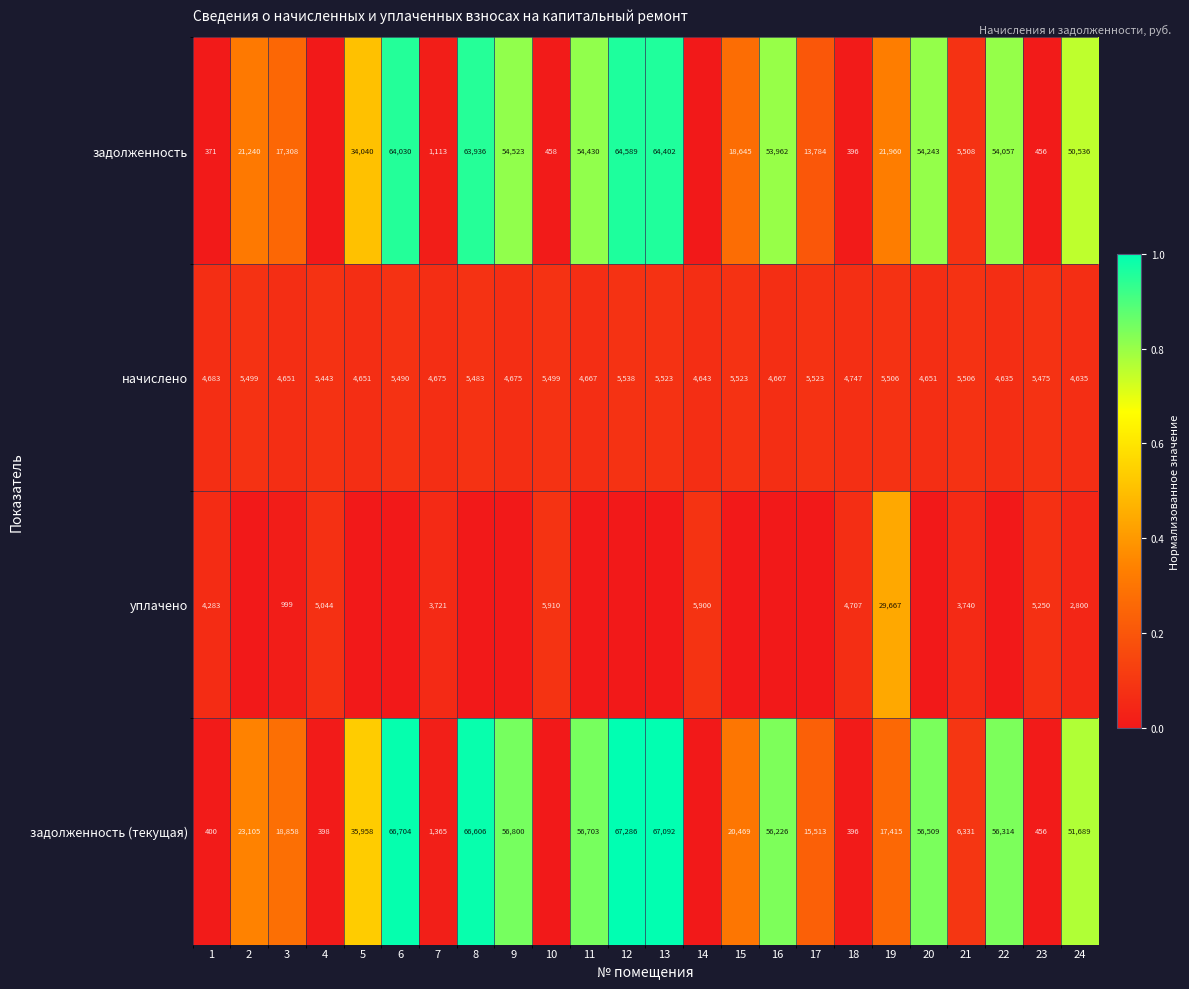

What is the total value across all series at 7?

10874